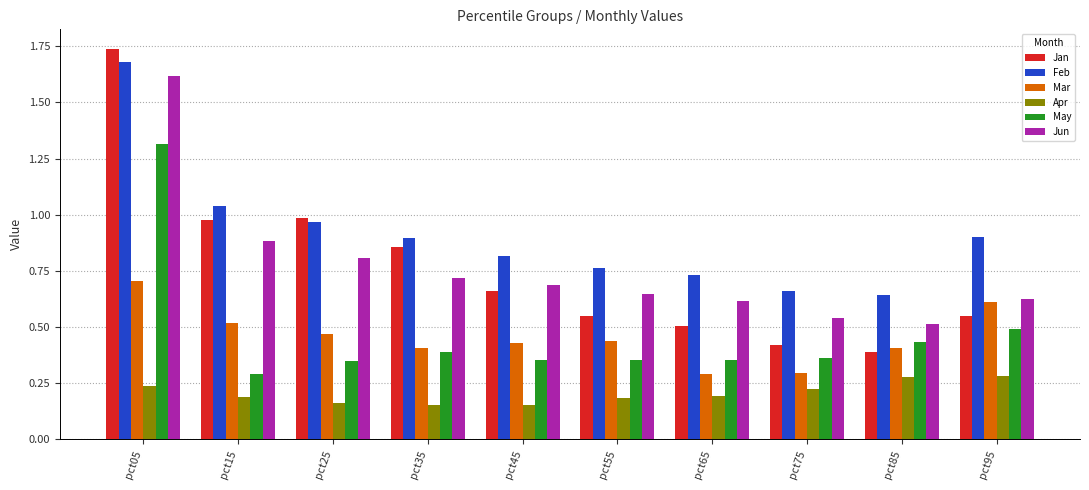

Which series changed the most between pct25 and pct75?

Jan